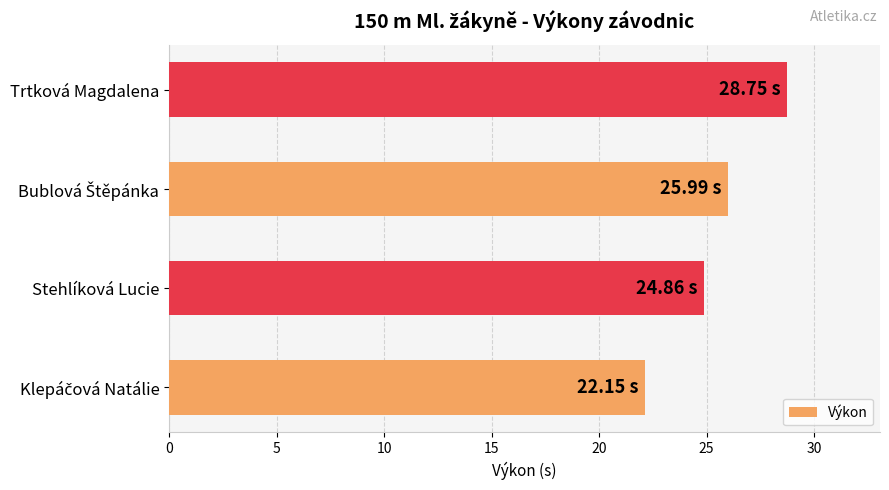

What is the difference between the second highest and second lowest values?

1.1